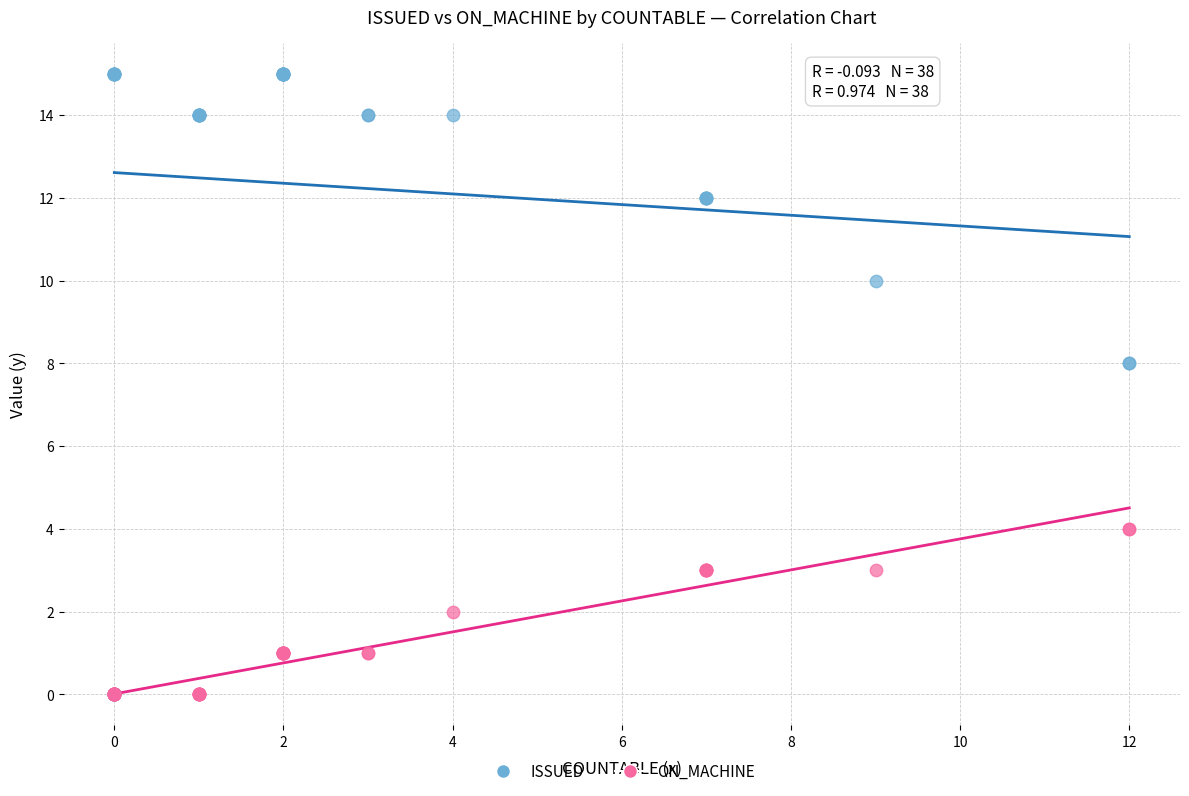

What are all the series names shown in the legend?

ISSUED, ON_MACHINE